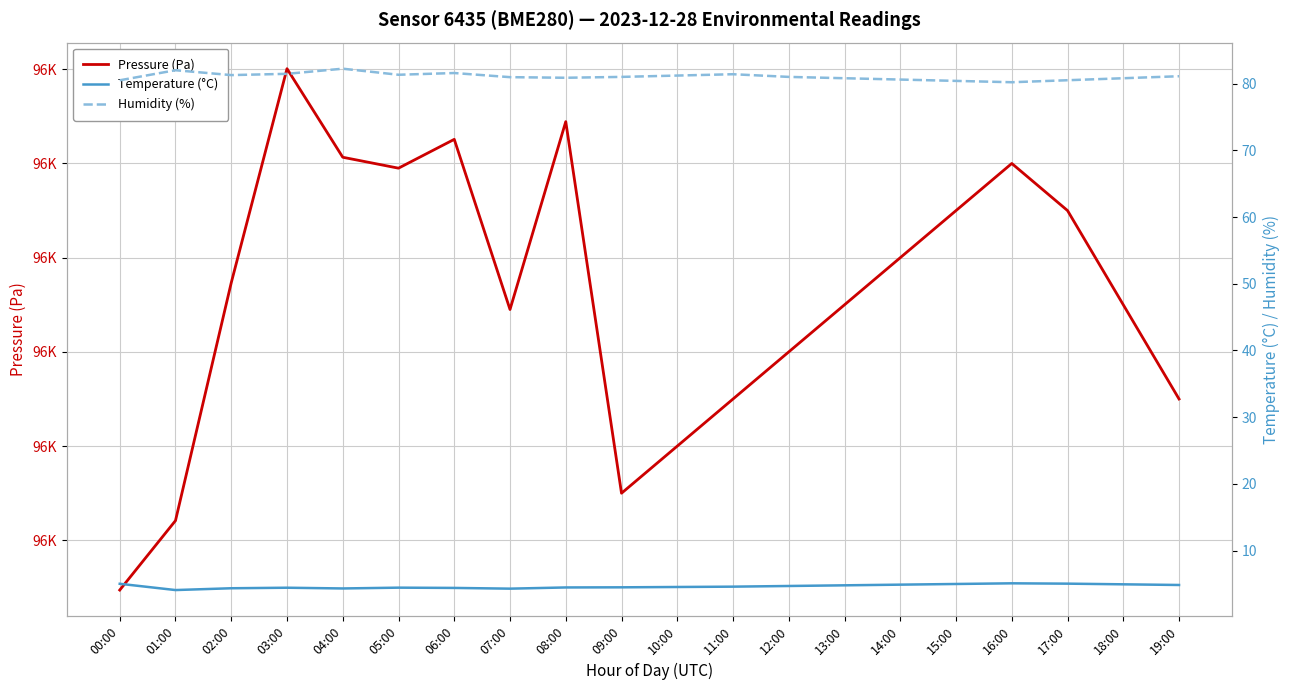

How many lines are shown in the chart?

3